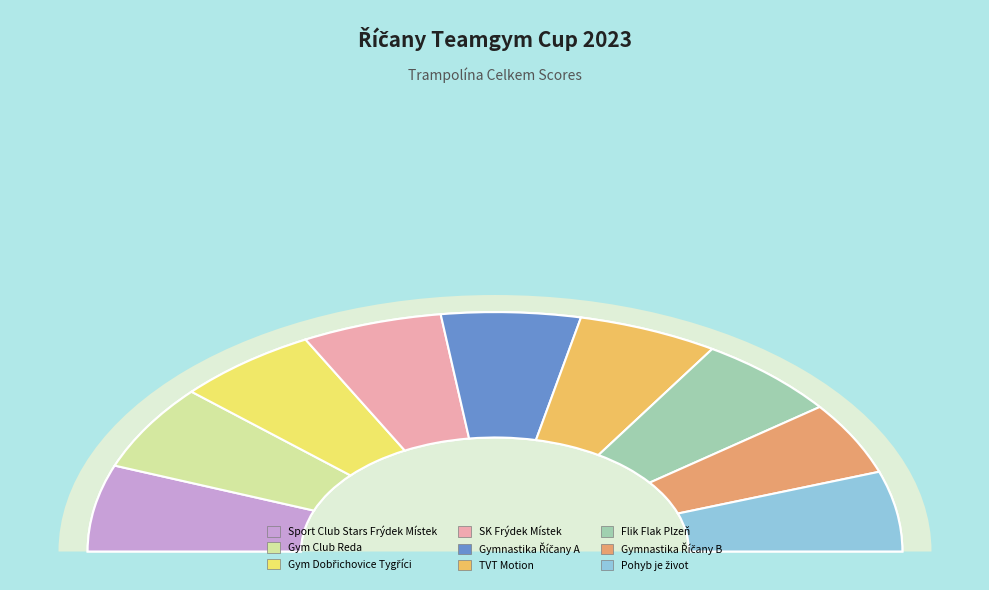

To the nearest percent, what is the difference between the largest and smallest slice percentages?

2%